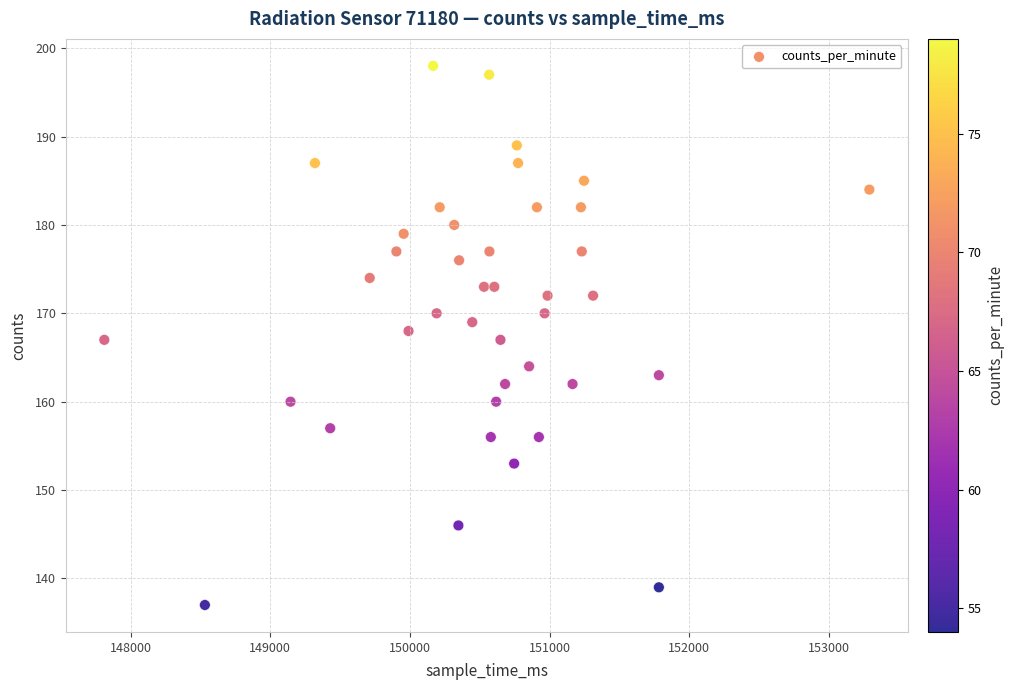

What is the range of X values (max minus min)?

5477